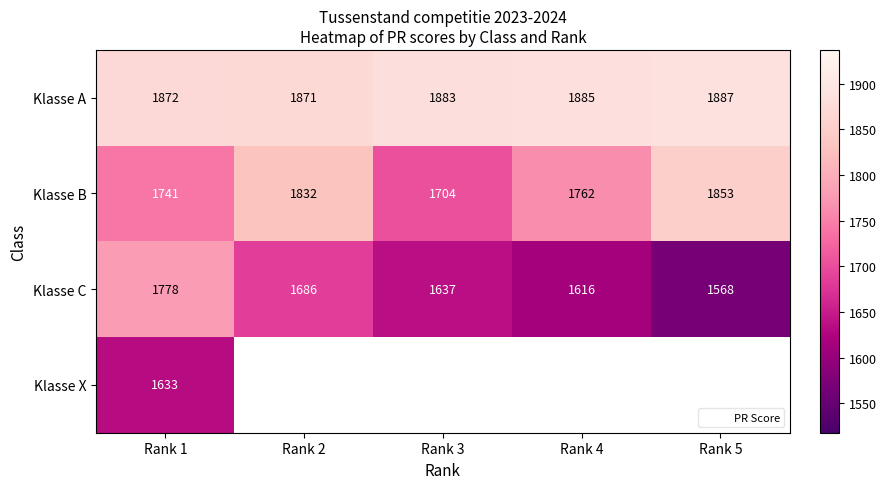

How many values in the Klasse C series exceed 1637?

2